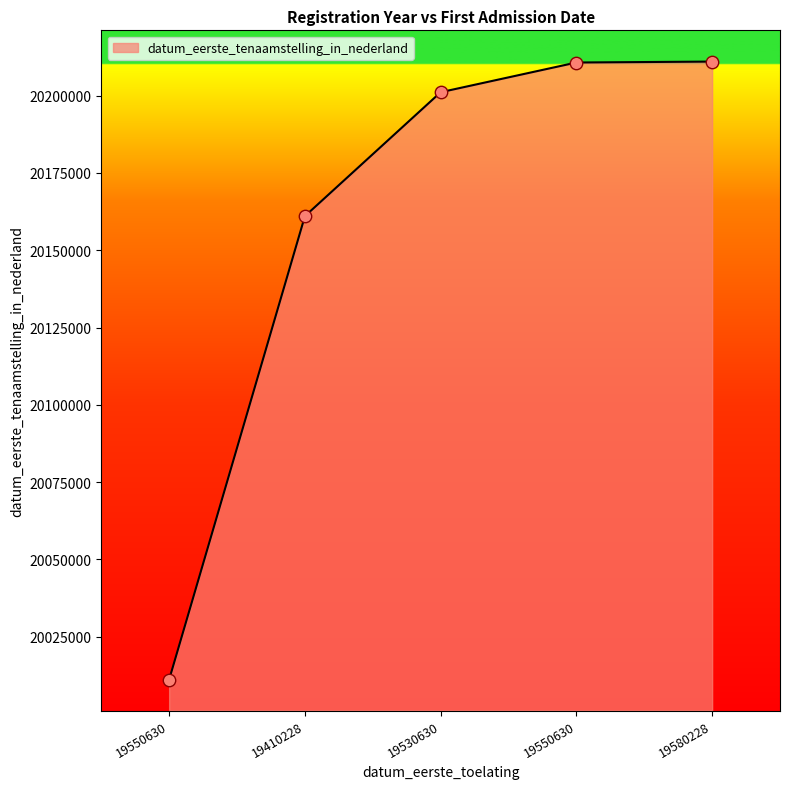

What is the change in value from 19410228 to 19580228?

+50001